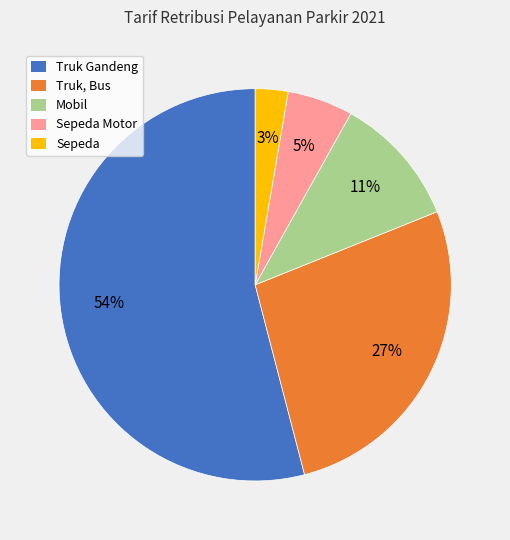

To the nearest percent, what is the average slice percentage?

20%